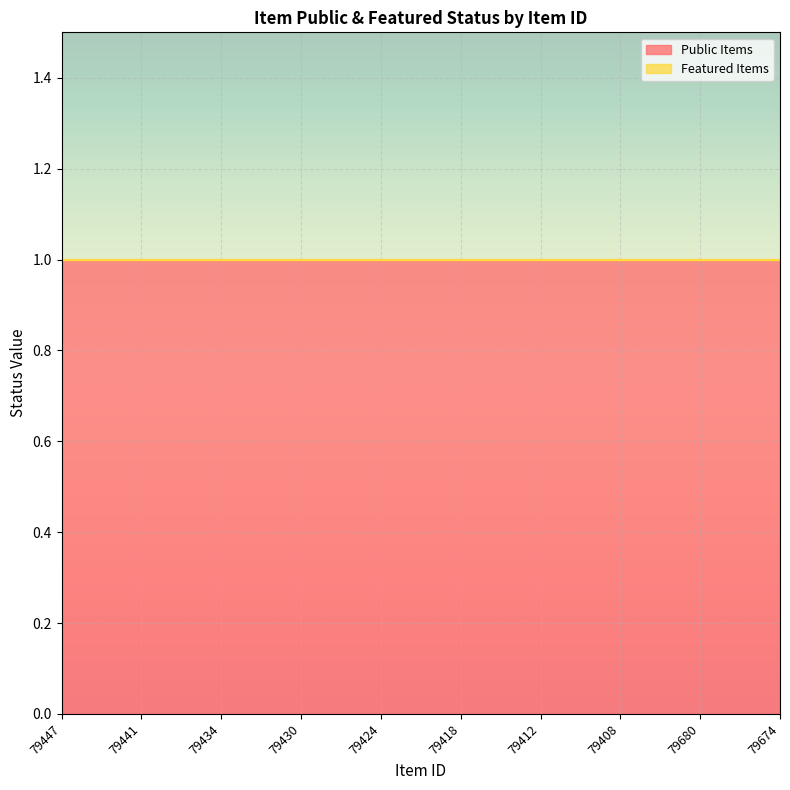

True or false: Public Items and Featured Items intersect in this chart.

False